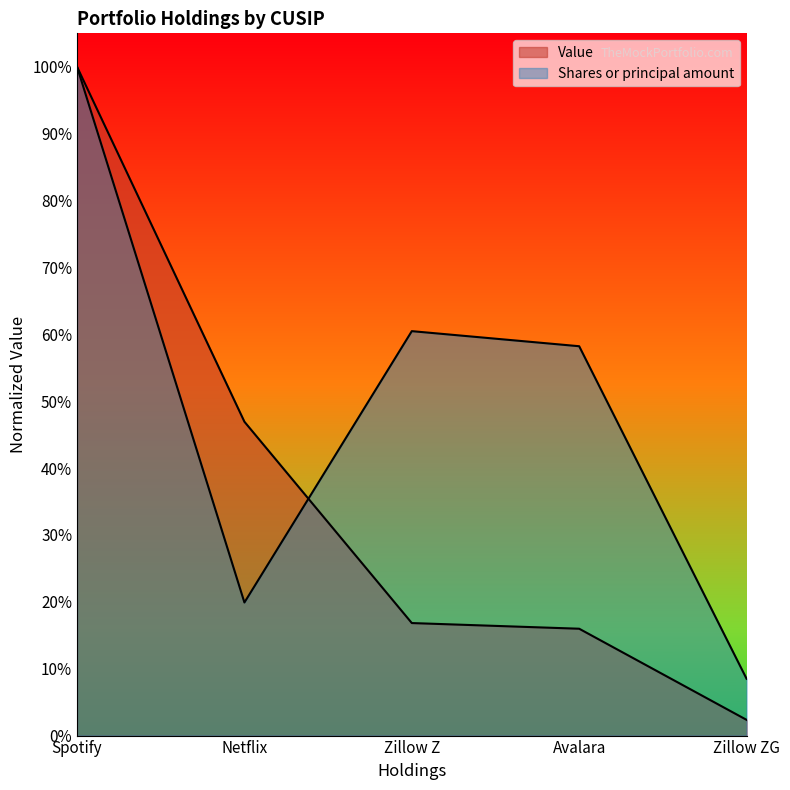

What is the average value of the Value series?

0.4